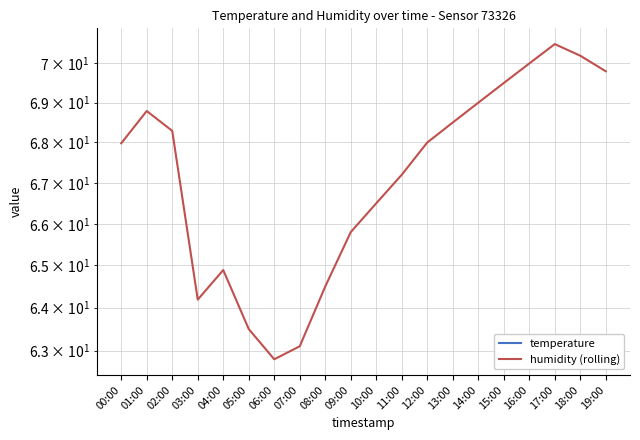

Reading left to right, extract all data points from this chart.

temperature: -3.3	-3.5	-3.5	-3.7	-3.8	-3.9	-3.9	-3.7	-3.5	-3.3	-3.1	-2.9	-2.6	-2.4	-2.2	-2.1	-2.0	-2.1	-2.3	-2.5
humidity (rolling): 68.0	68.8	68.3	64.2	64.9	63.5	62.8	63.1	64.5	65.8	66.5	67.2	68.0	68.5	69.0	69.5	70.0	70.5	70.2	69.8